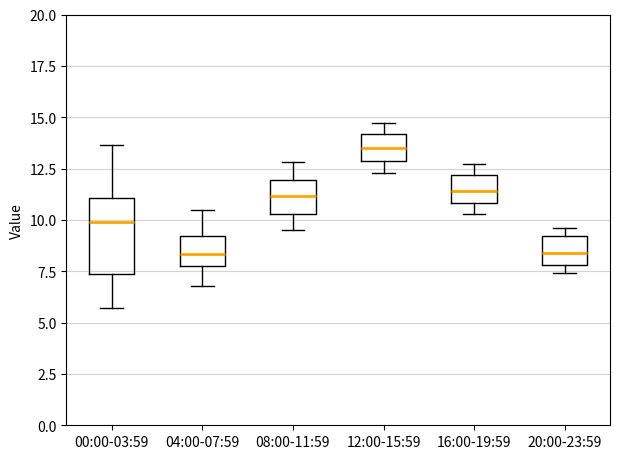

Where is the lower edge of the box for 12:00-15:59 on the y-axis? The values are not printed on the chart, so give them approximately, as read against the axis.

13.0